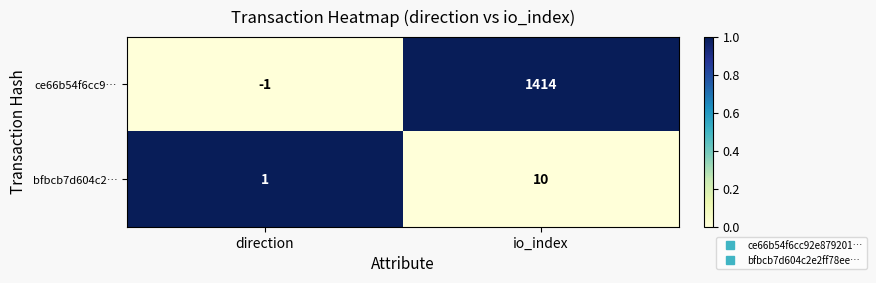

Is it true that bfbcb7d604c2… equals 10 at io_index?

True